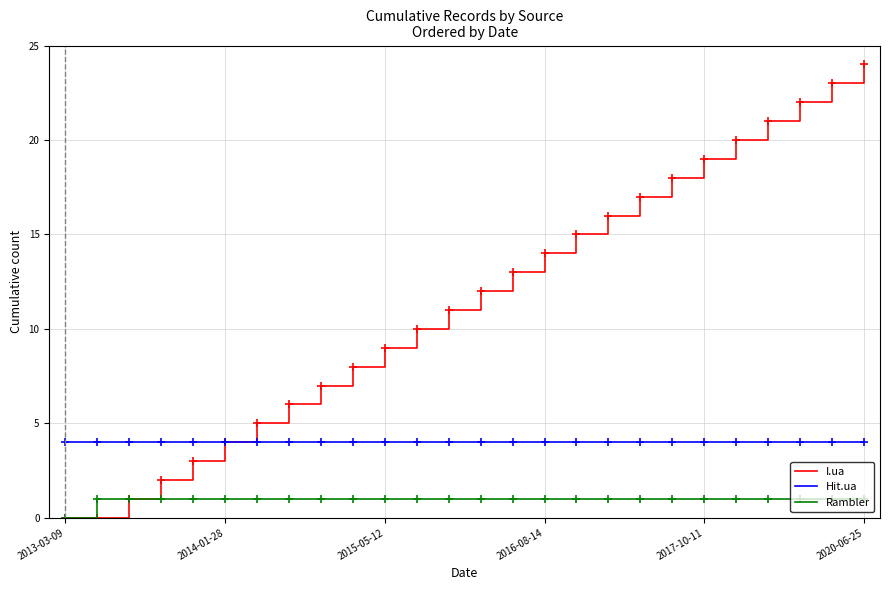

What is the maximum value shown in the chart?

24